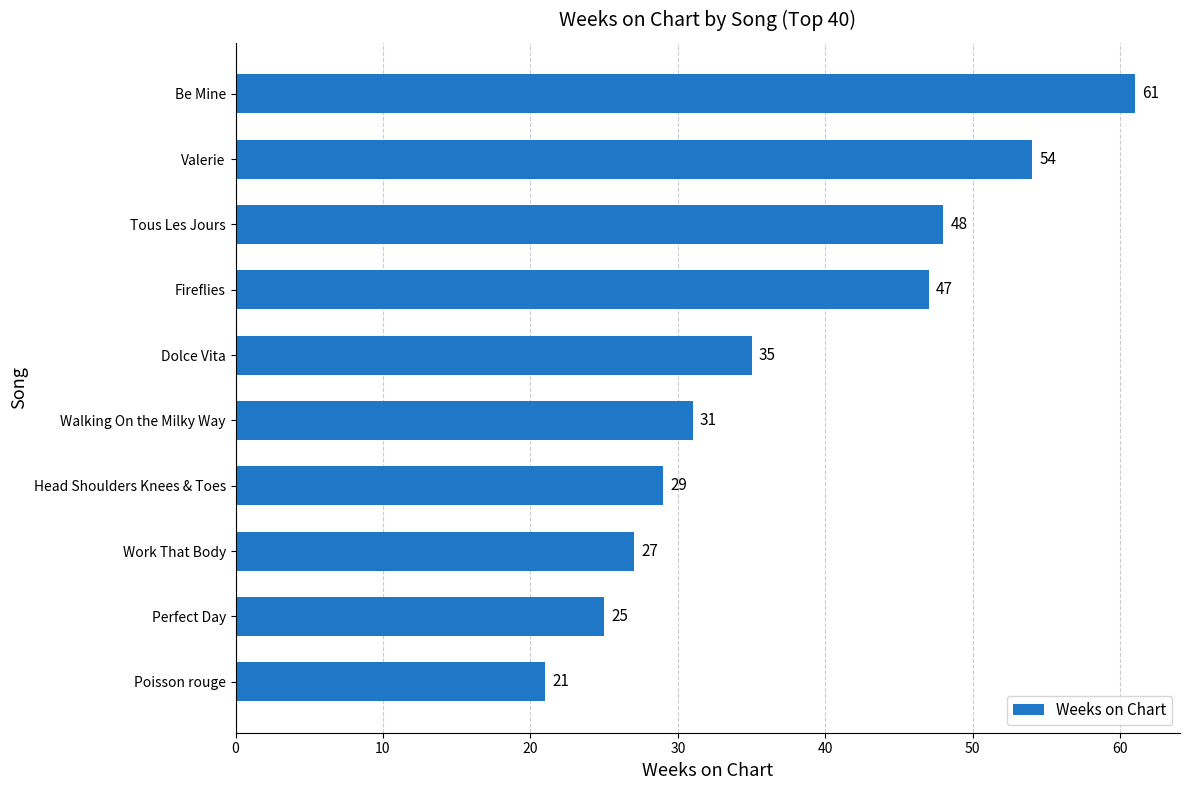

What is the ratio of the value at Poisson rouge to the value at Dolce Vita?

0.6